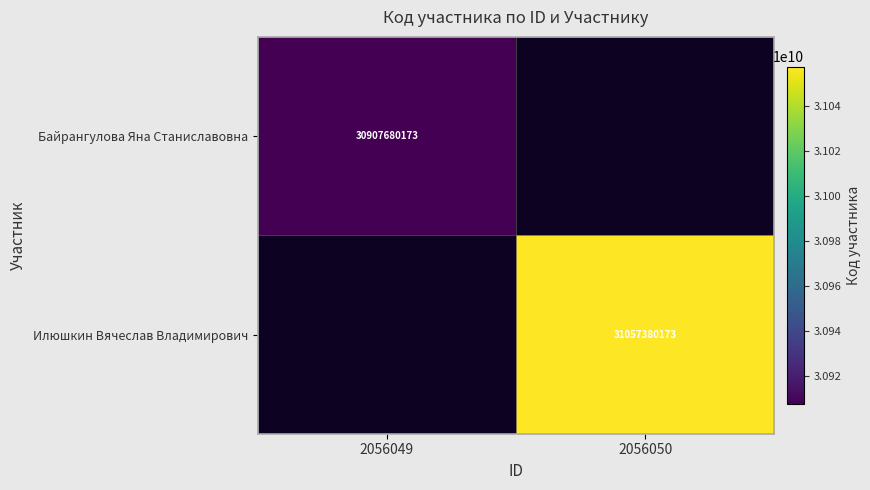

The value of Илюшкин Вячеслав Владимирович at 2056050 is 31057380173. True or false?

True